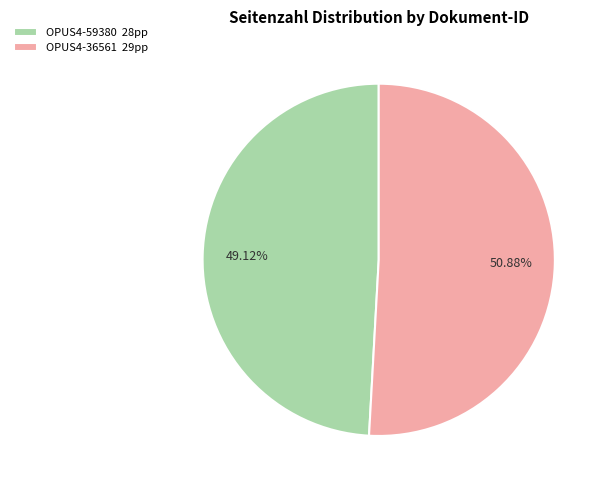

Approximately how many times larger is the value at OPUS4-36561 29pp compared to OPUS4-59380 28pp?

1.0